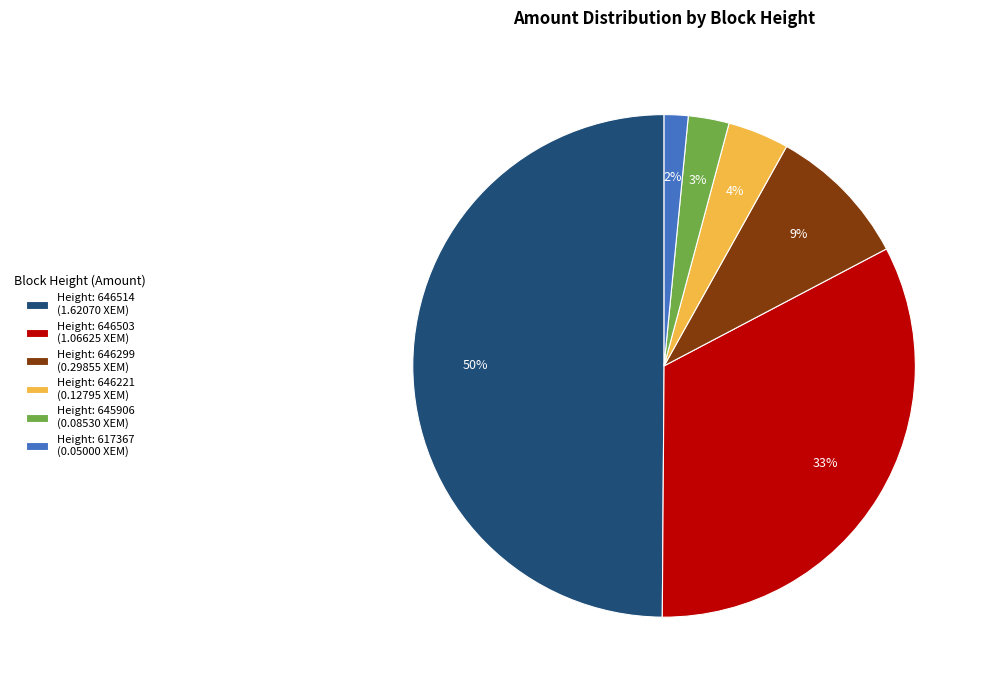

Does Height: 646221 (0.12795 XEM) represent more than half of the total?

No